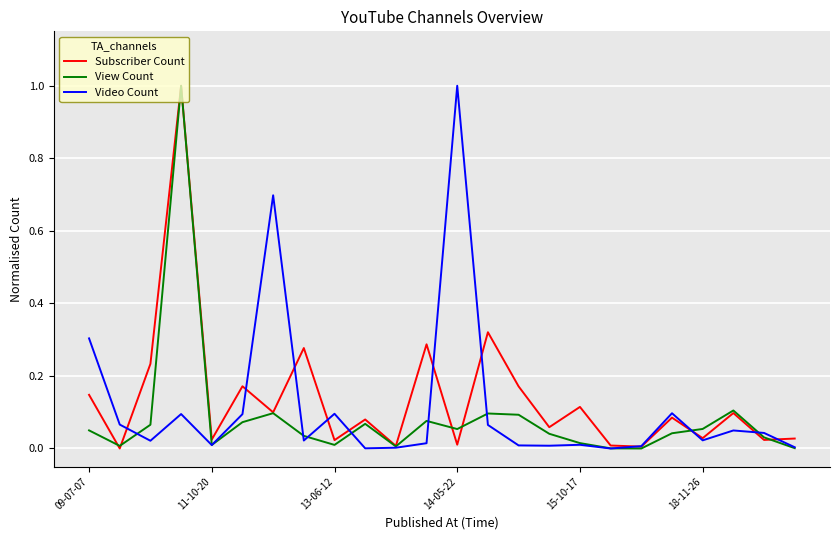

What is the highest value of the Subscriber Count series?

1.0